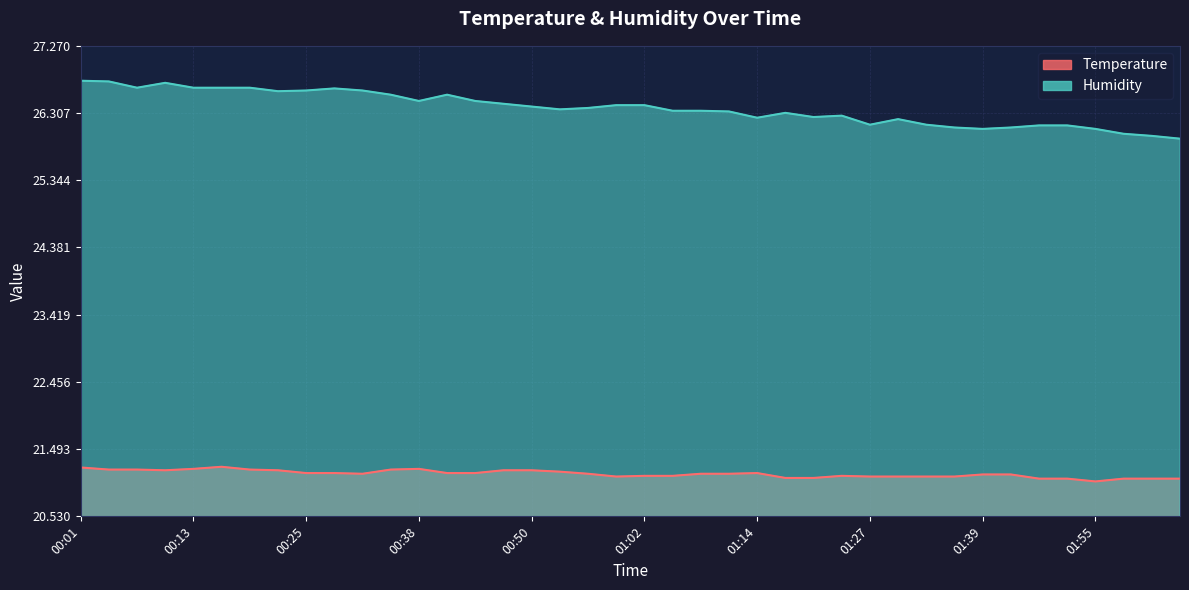

How many distinct data groups are displayed?

2